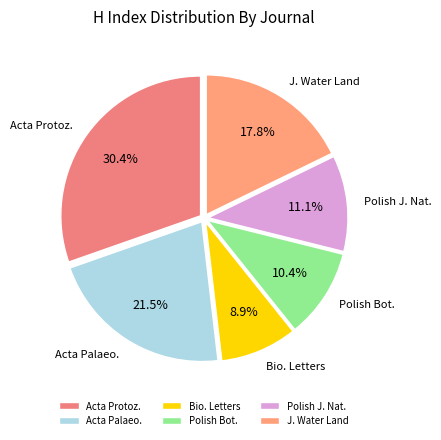

Rank the categories by value from highest to lowest.

Acta Protoz., Acta Palaeo., J. Water Land, Polish J. Nat., Polish Bot., Bio. Letters